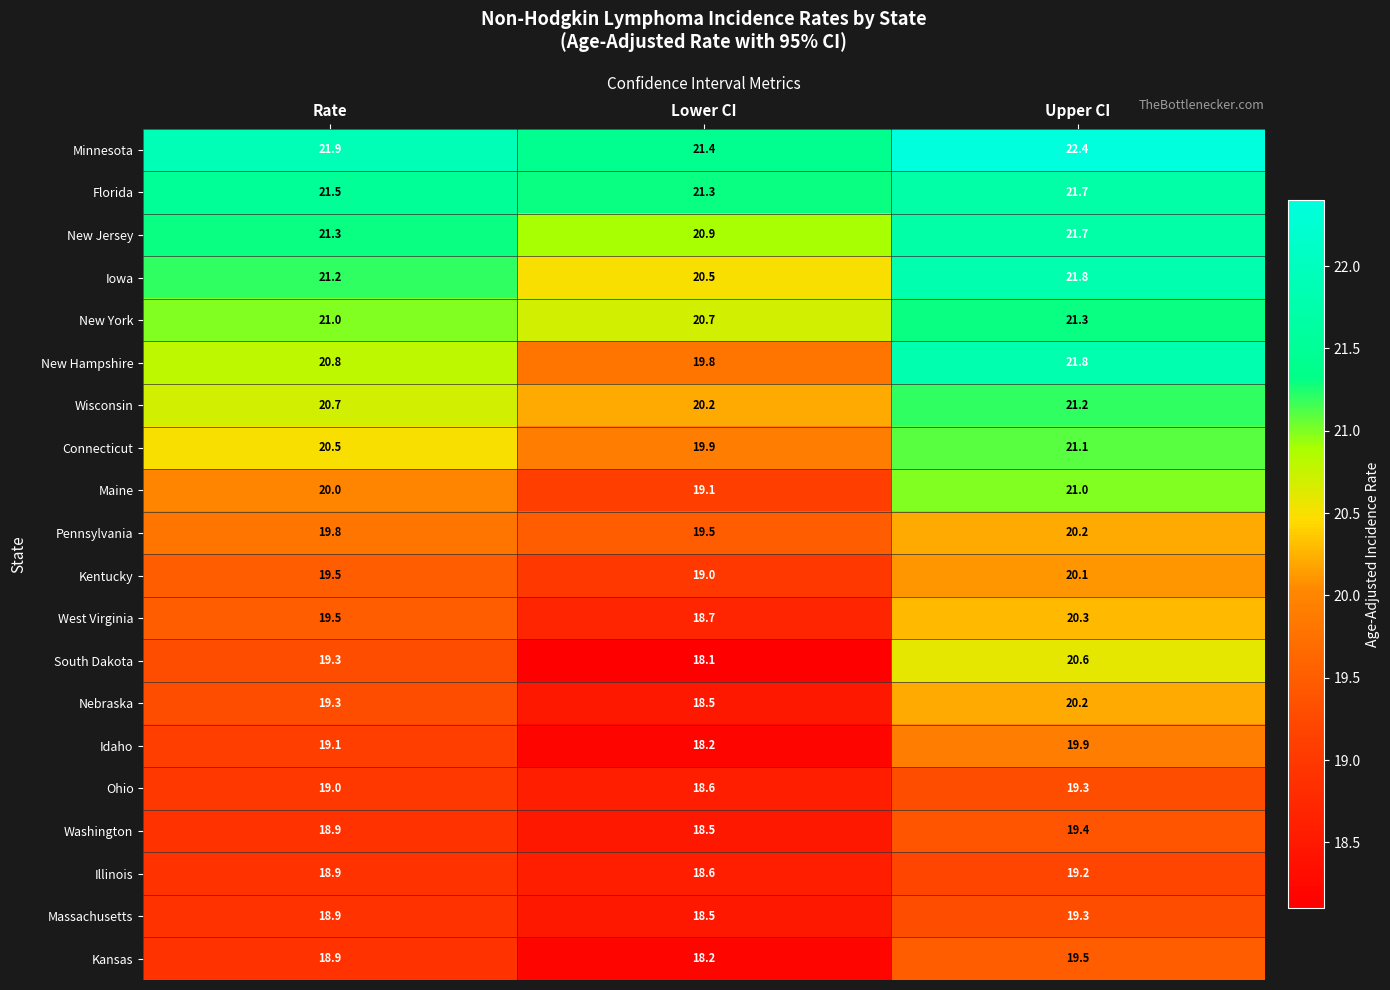

What is the average value of the Florida series?

21.5